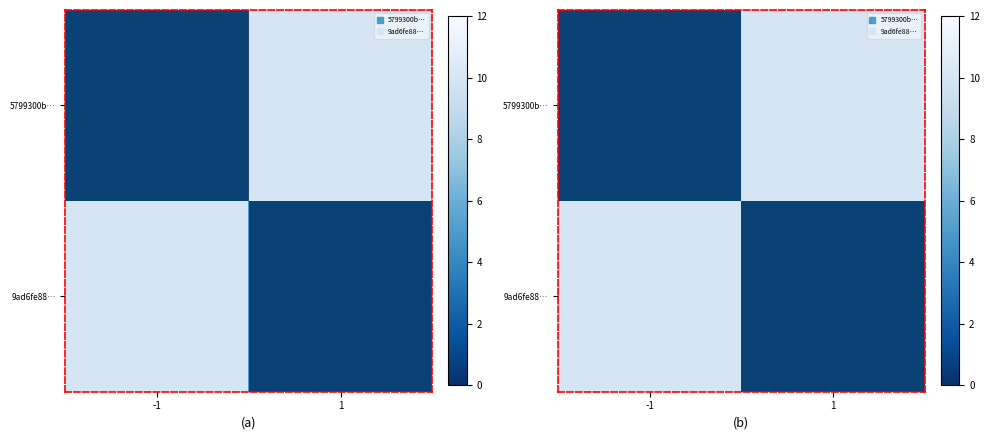

The value of 5799300b… at 1 is 10. True or false?

True